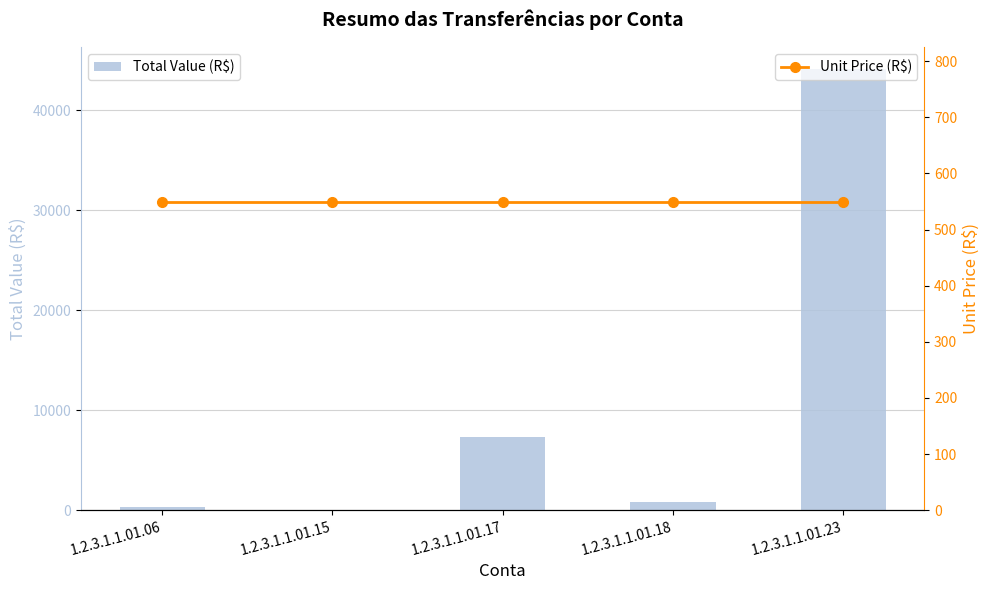

What is the highest value of the Total Value (R$) series?

44069.6